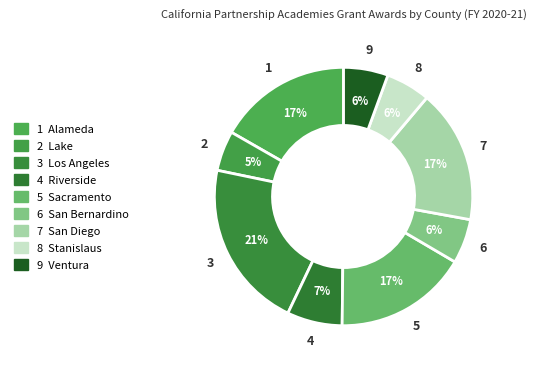

Which slice is the smallest?

Lake